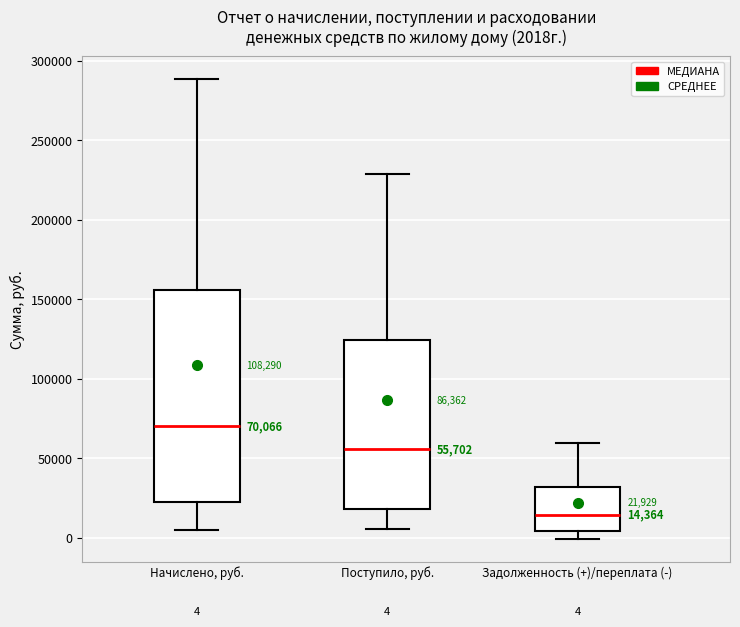

Which box has the lowest median line?

Задолженность (+)/переплата (-)